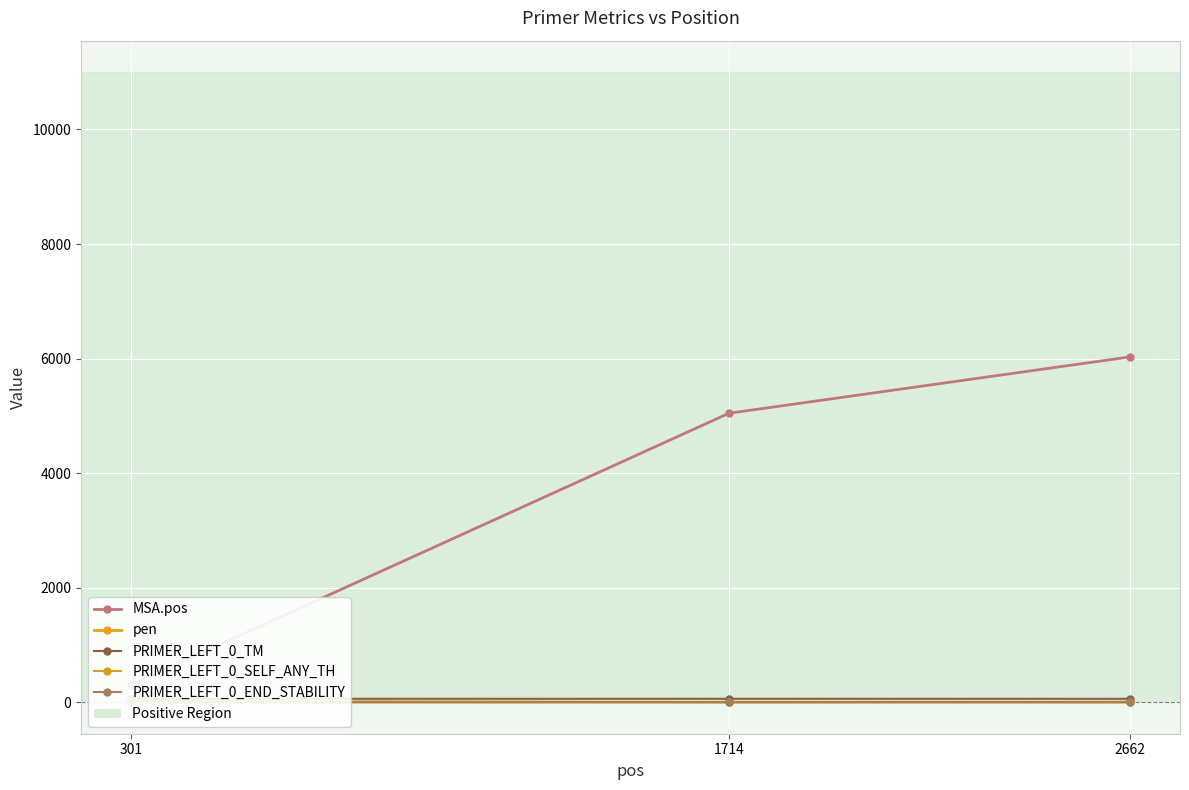

The value of PRIMER_LEFT_0_TM at 301 is 31.5. True or false?

False